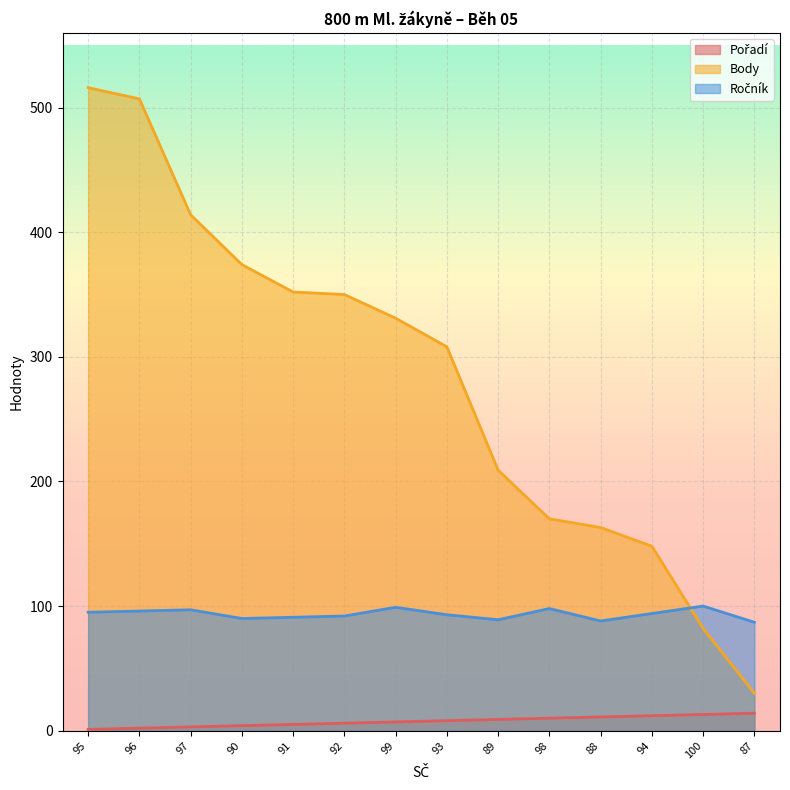

At which category does Ročník reach its first local valley?

90